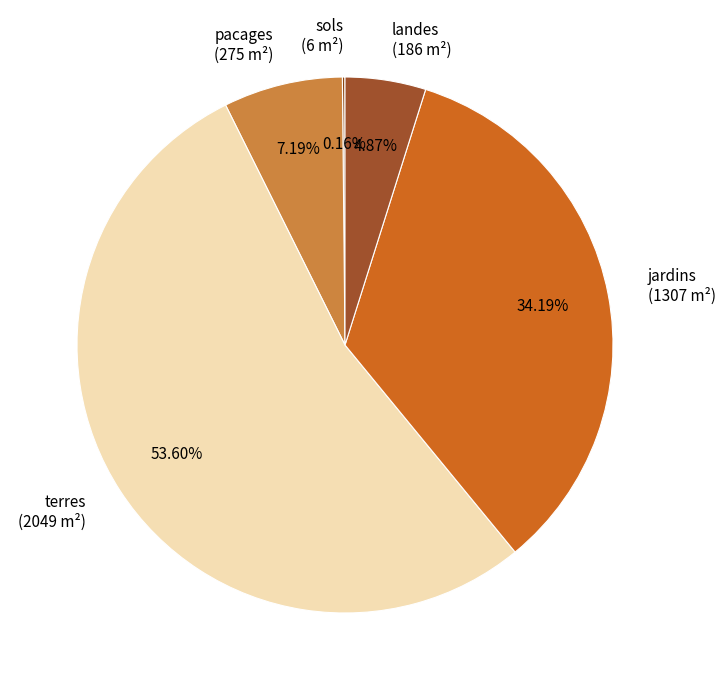

Which has a higher value, terres (2049 m²) or jardins (1307 m²)?

terres (2049 m²)